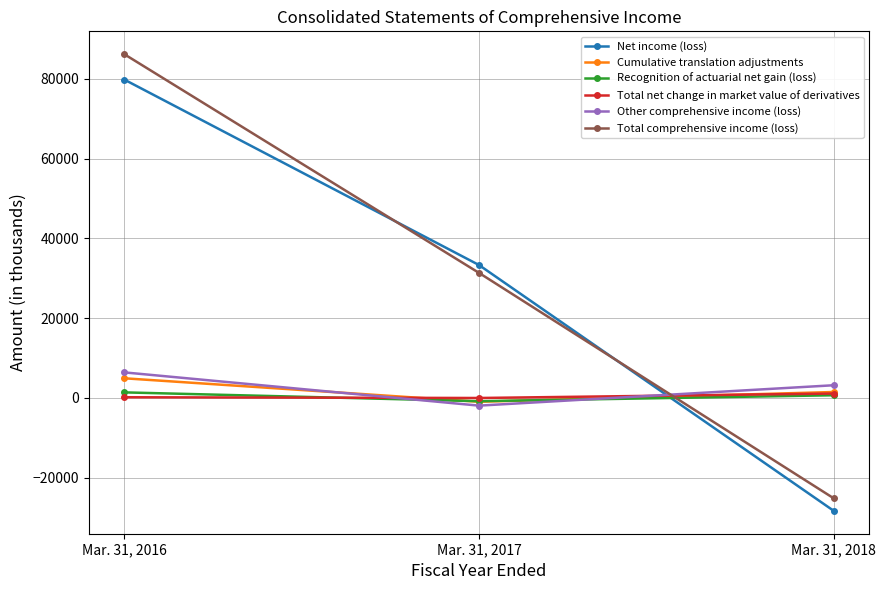

At which label does Net income (loss) first exceed 33291?

Mar. 31, 2016